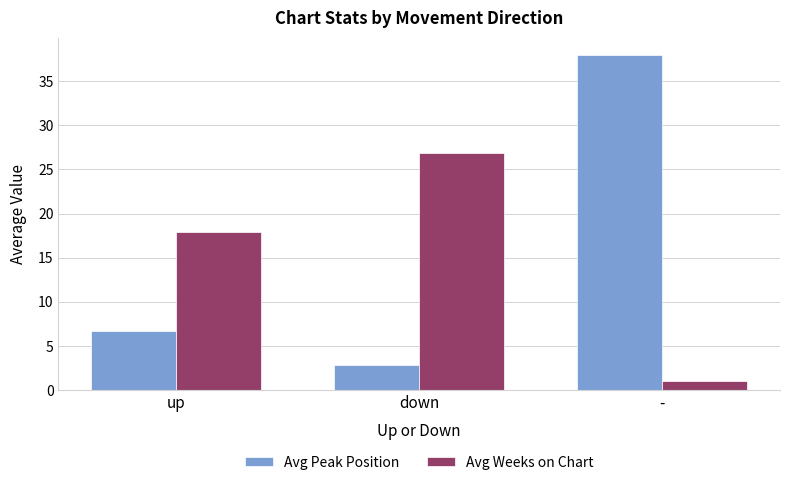

What is the difference between the maximum and minimum values in the Avg Peak Position series?

35.2